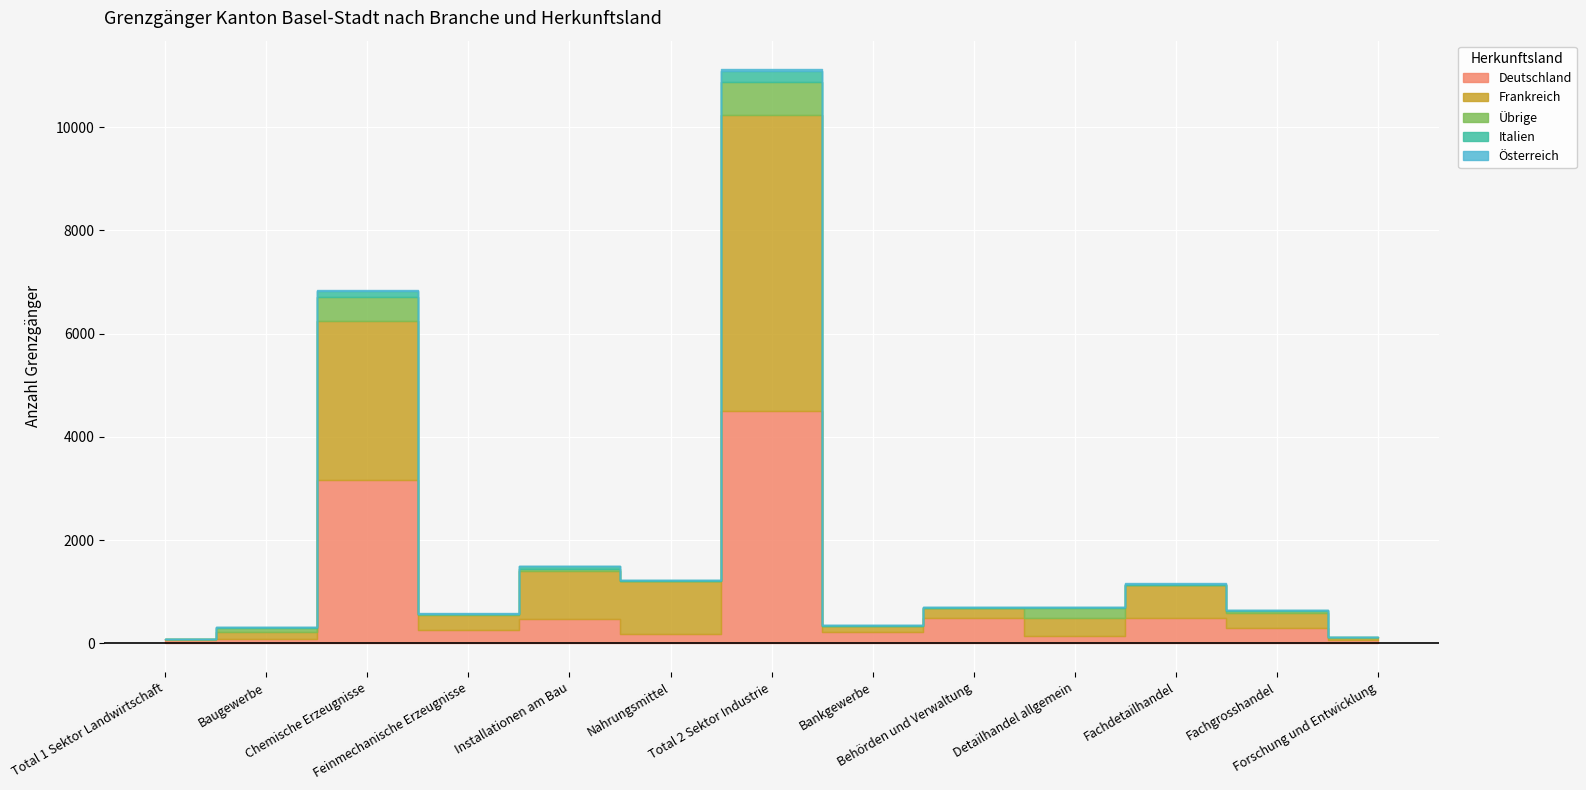

What is the average value of the Deutschland series?

803